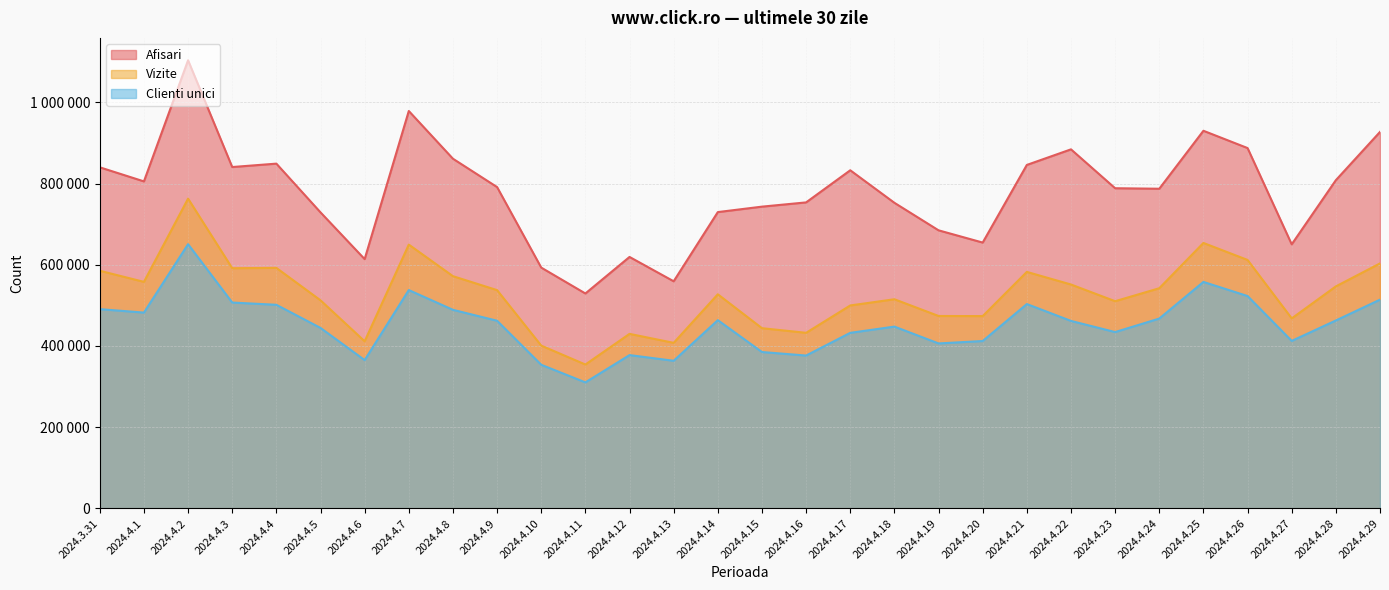

Where is Clienti unici nearest to the value 480436?

2024.4.1